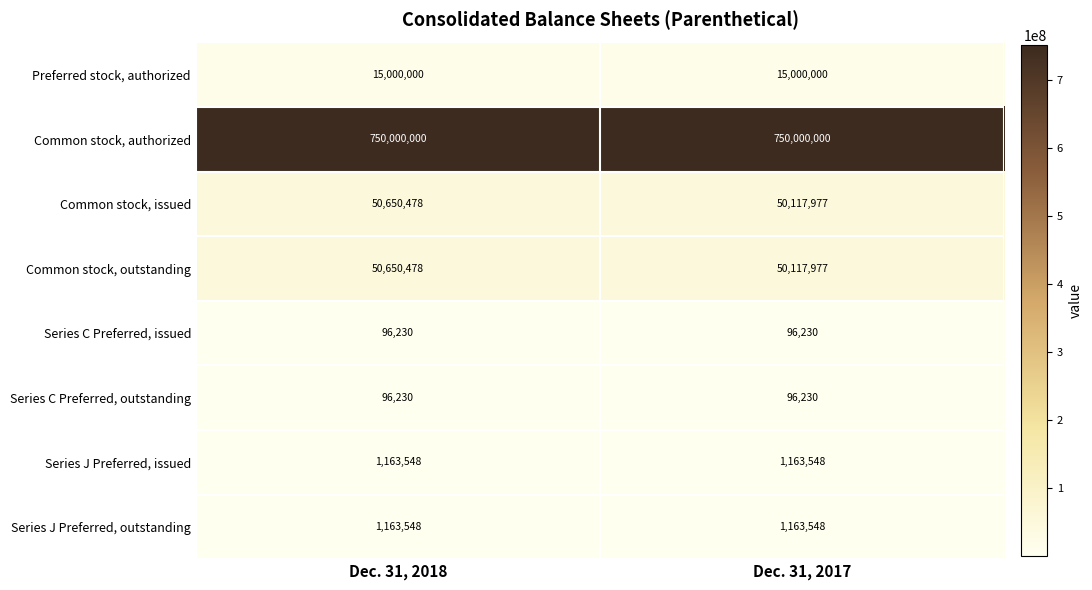

What is the sum of the Common stock, issued values at Dec. 31, 2018 and Dec. 31, 2017?

100768455